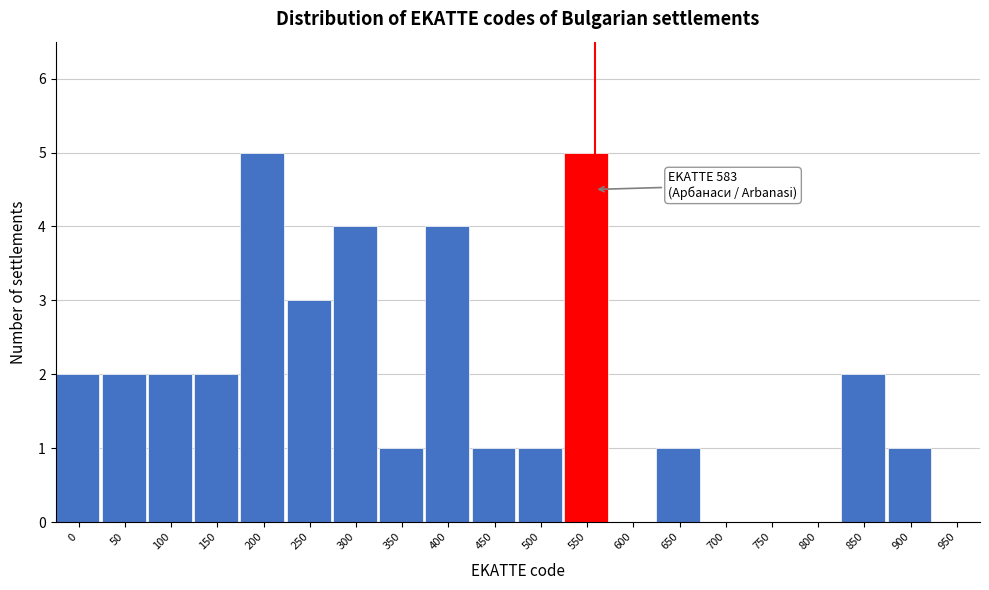

Reading left to right, list all the values displayed in this chart.

0=2	50=2	100=2	150=2	200=5	250=3	300=4	350=1	400=4	450=1	500=1	550=5	600=0	650=1	700=0	750=0	800=0	850=2	900=1	950=0